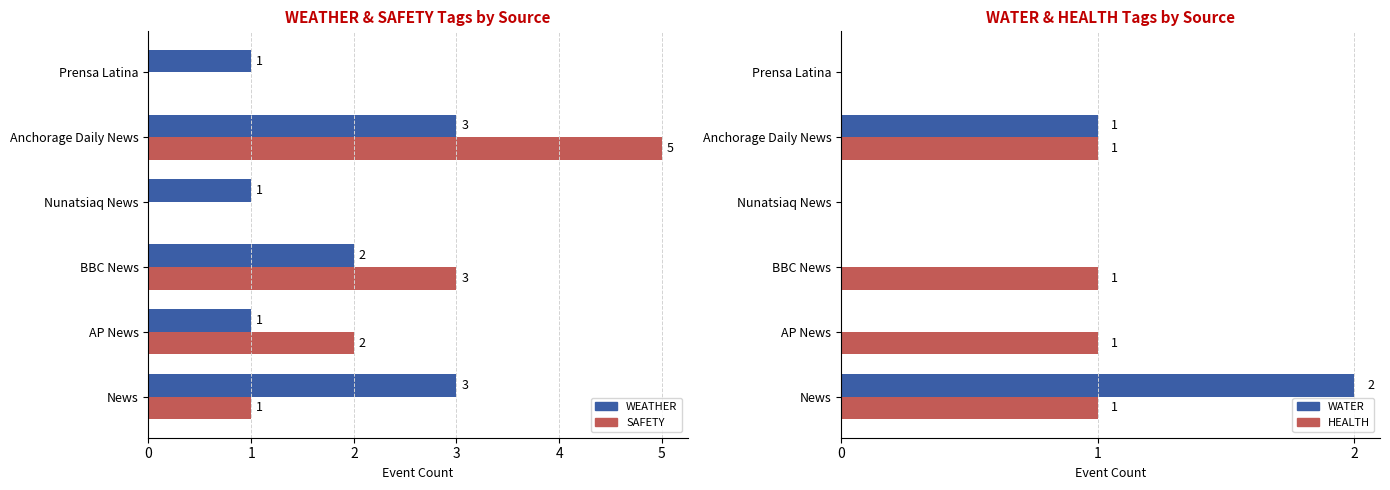

What is the sum of all SAFETY values?

11